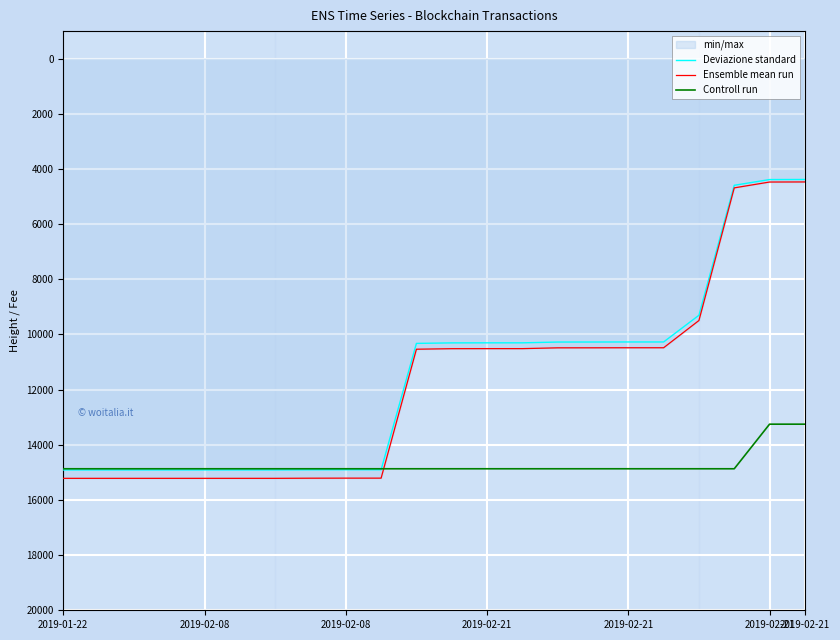

What is the highest value of the Deviazione standard series?

14911.7